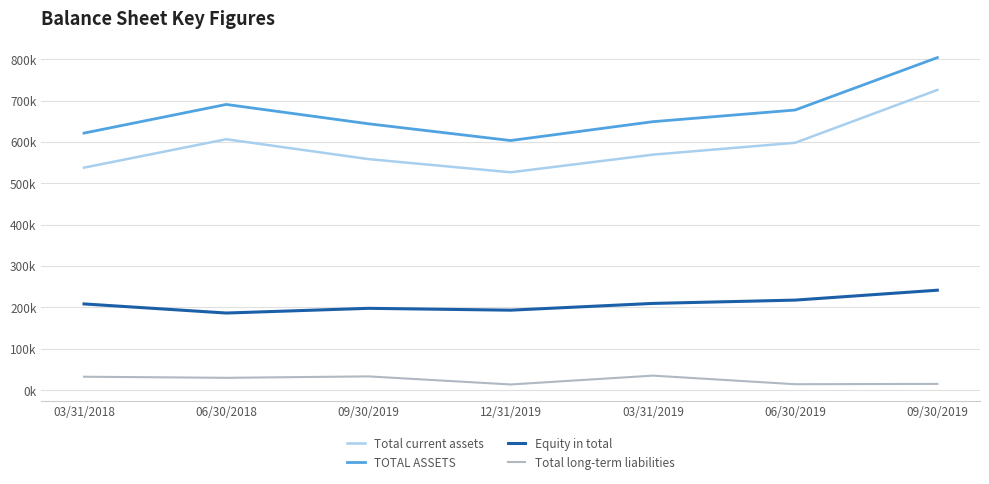

What is the spread (max minus min) of values at 09/30/2019?

610589